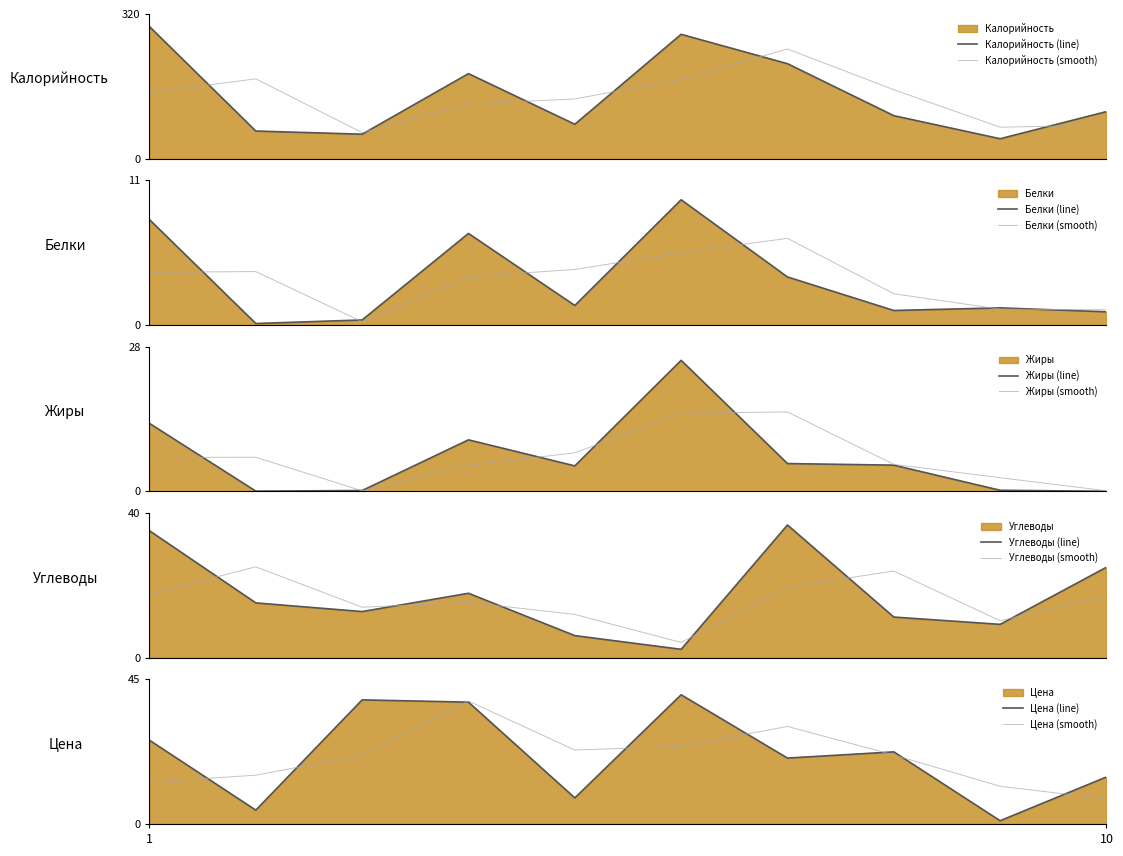

What are all the series names shown in the legend?

Калорийность, Белки, Жиры, Углеводы, Цена